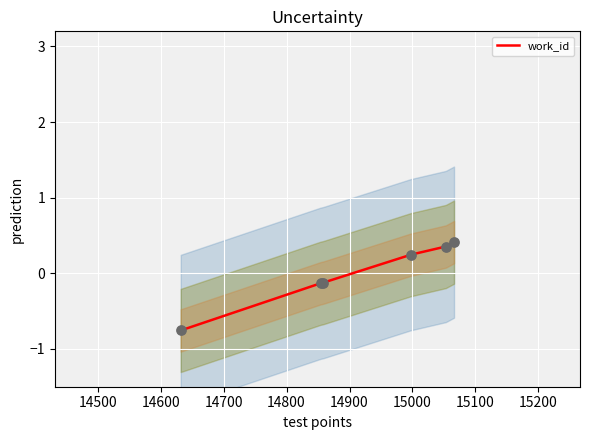

What is the change in value from 14632 to 14854?

+0.6